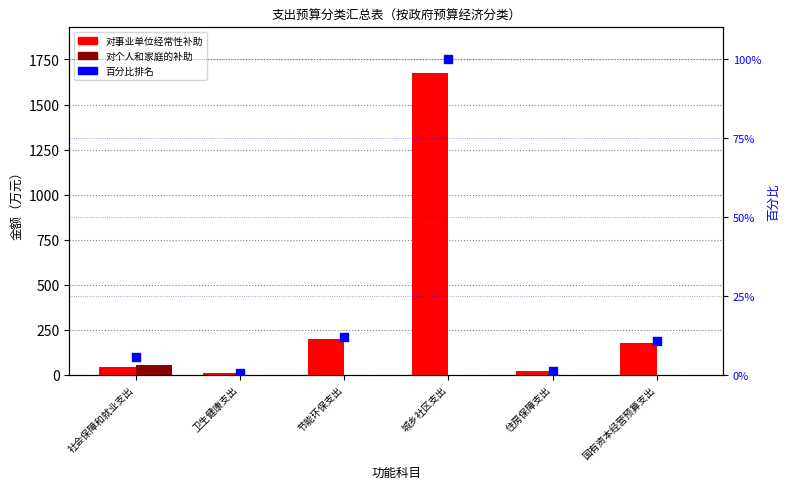

At how many categories does at least one series exceed 338?

1